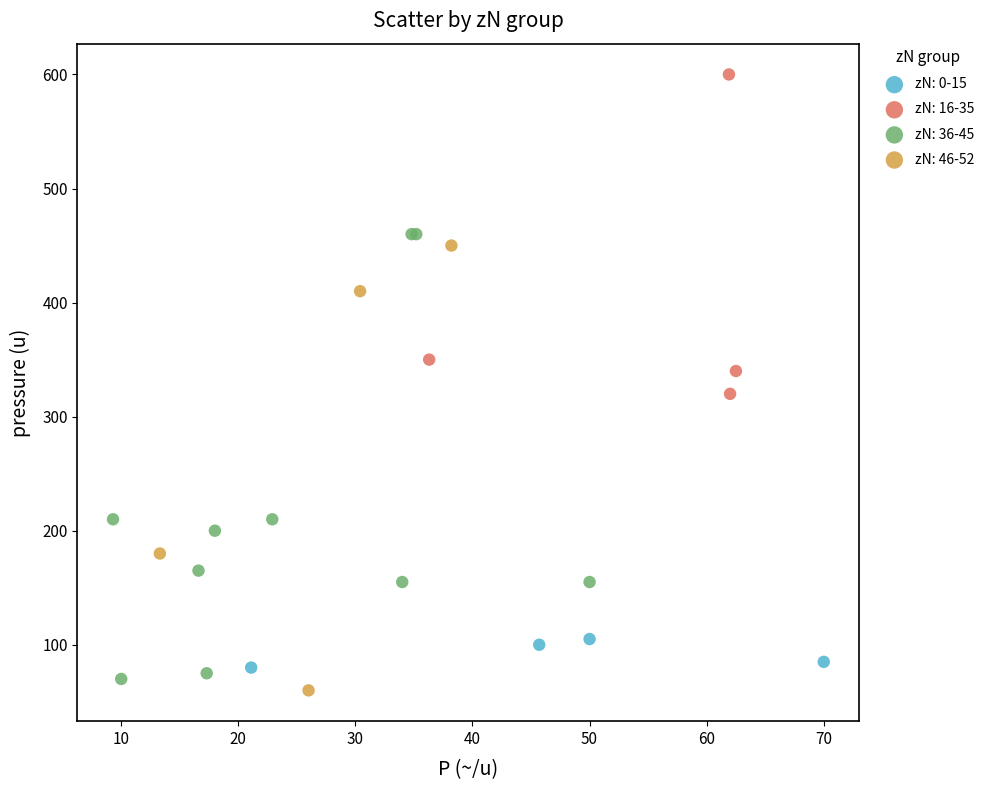

What are all the series names shown in the legend?

zN: 0-15, zN: 16-35, zN: 36-45, zN: 46-52